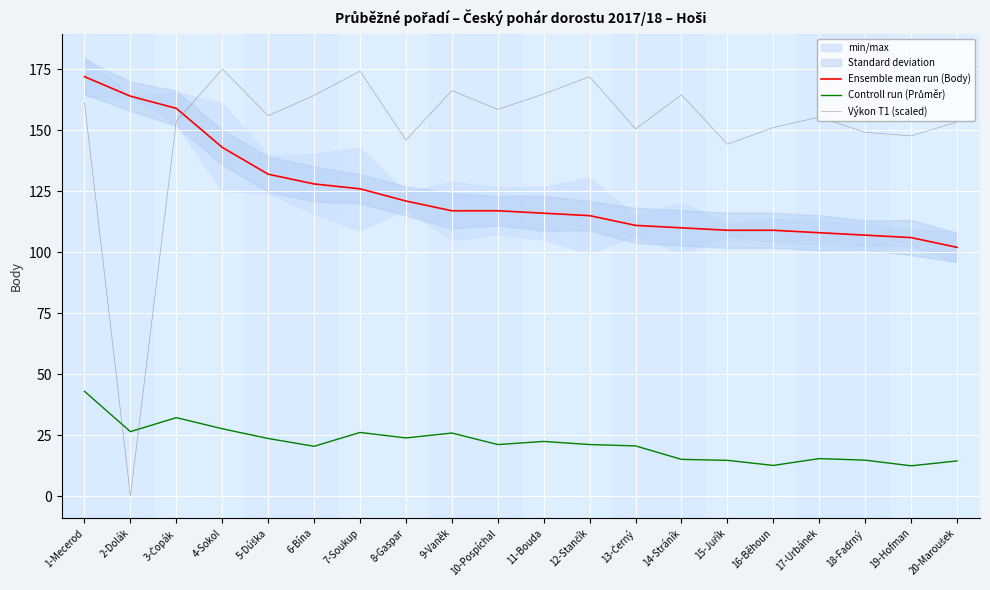

Which series changed the most between 6-Bína and 20-Maroušek?

Ensemble mean run (Body)